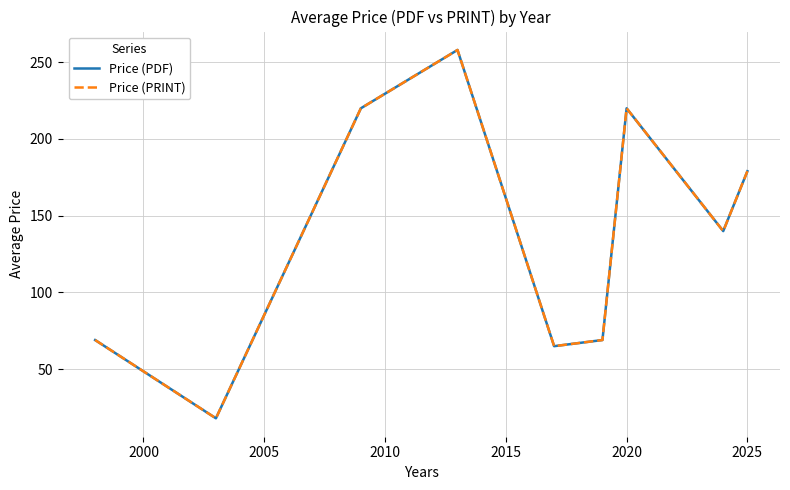

Which series has the widest spread of values?

Price (PDF)